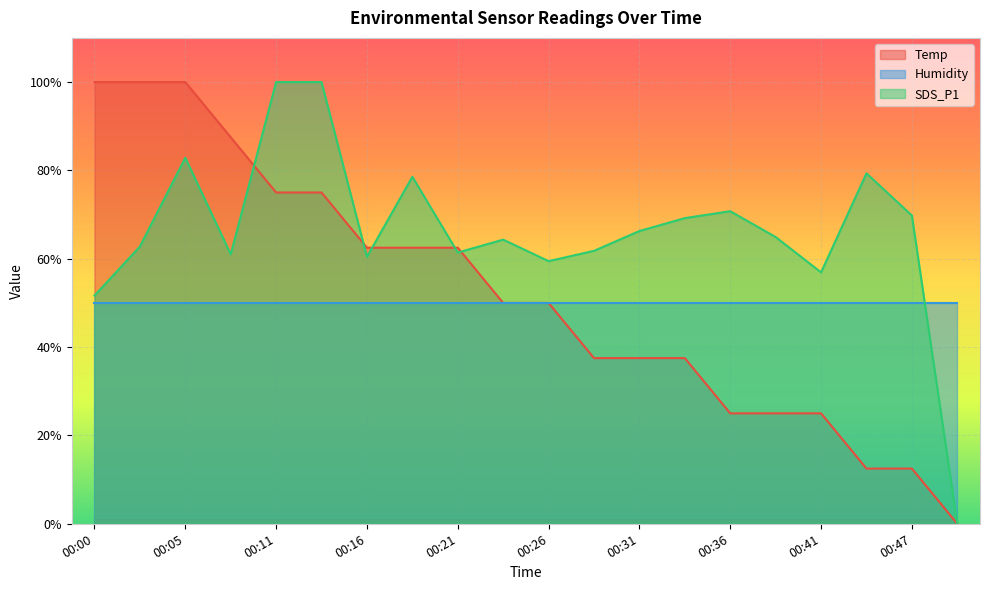

How many values in the SDS_P1 series are below 64?

9